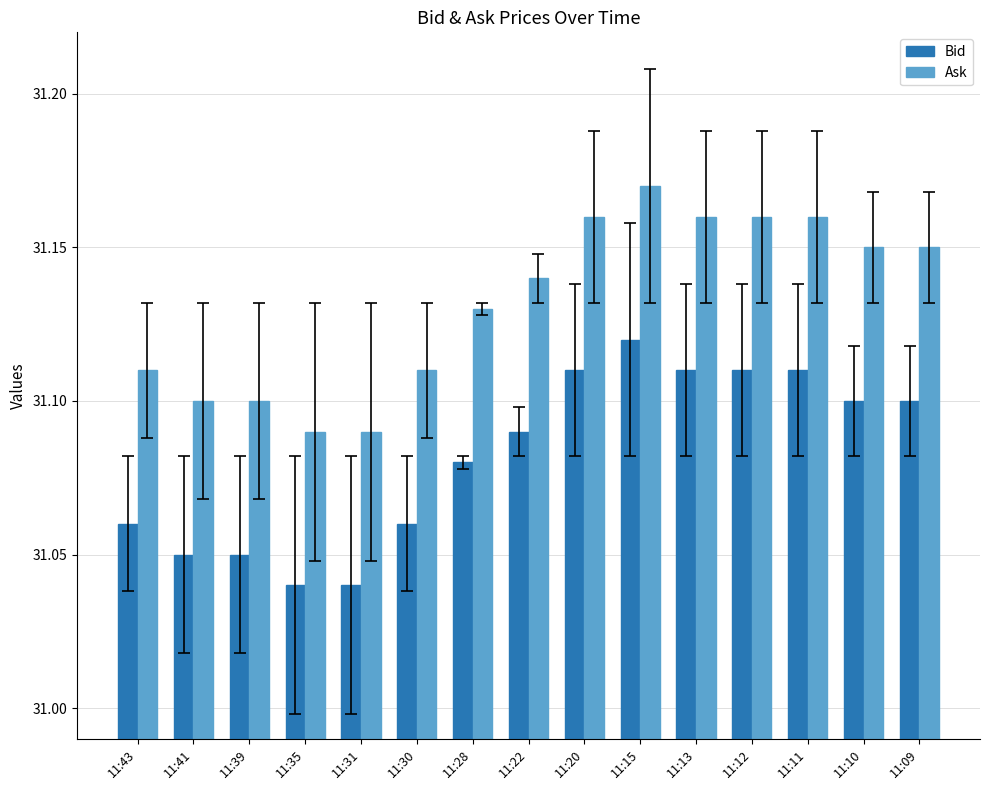

What is the difference between the second highest and second lowest values in the Bid series?

0.1